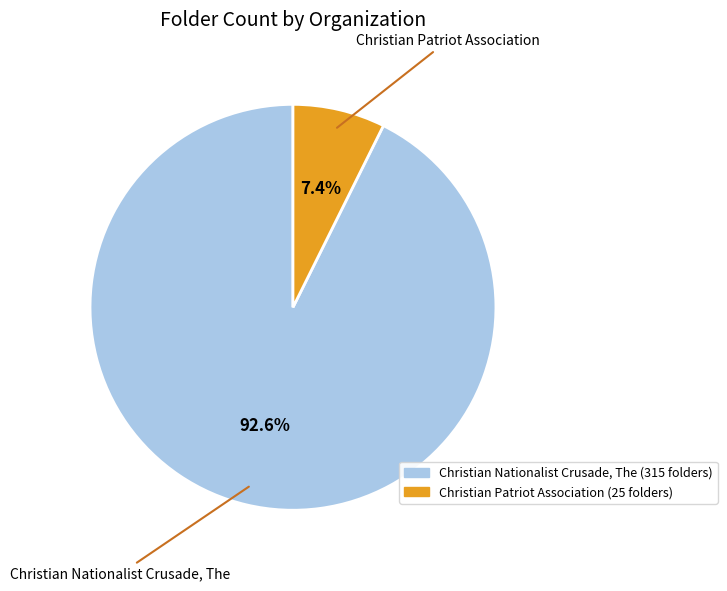

How many slices are in this pie chart?

2